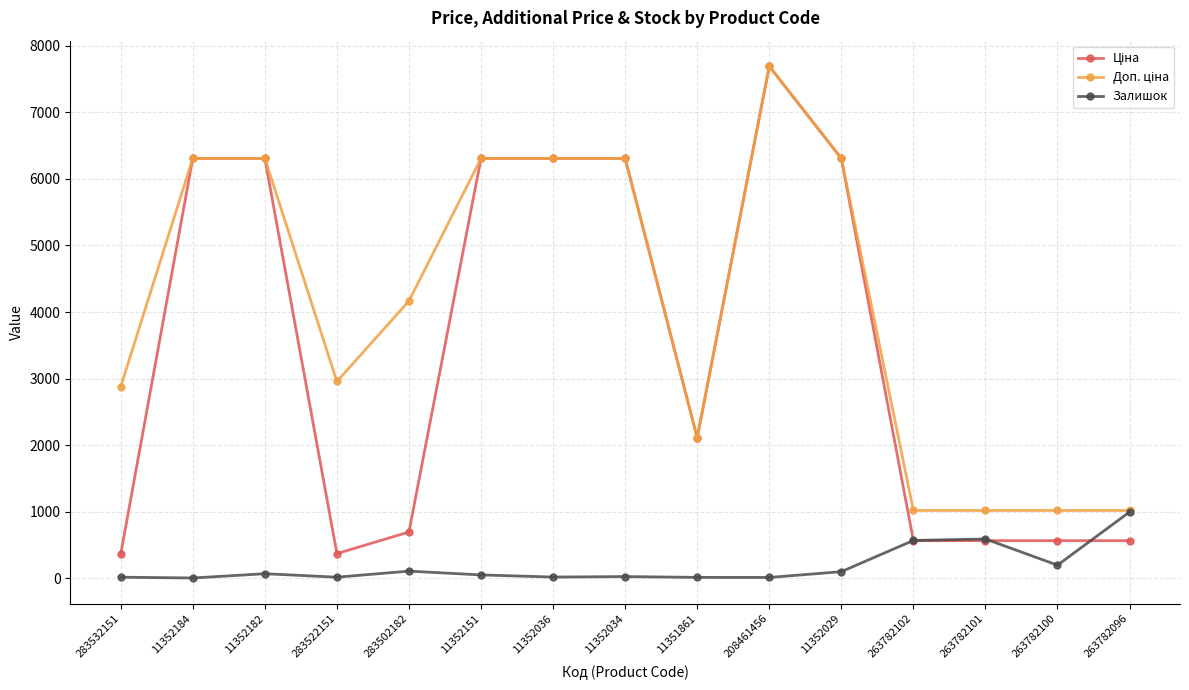

What is the minimum value for Залишок?

3.0